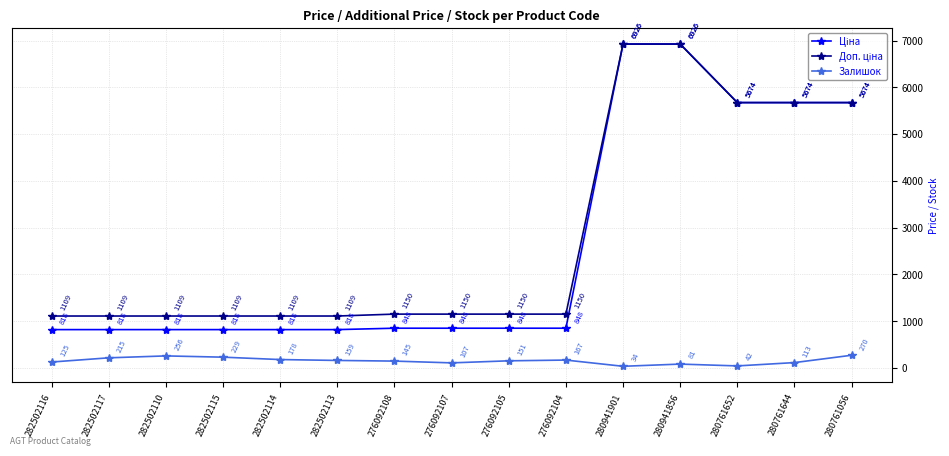

In Залишок, how many points are lower than both neighbors (excluding endpoints)?

3